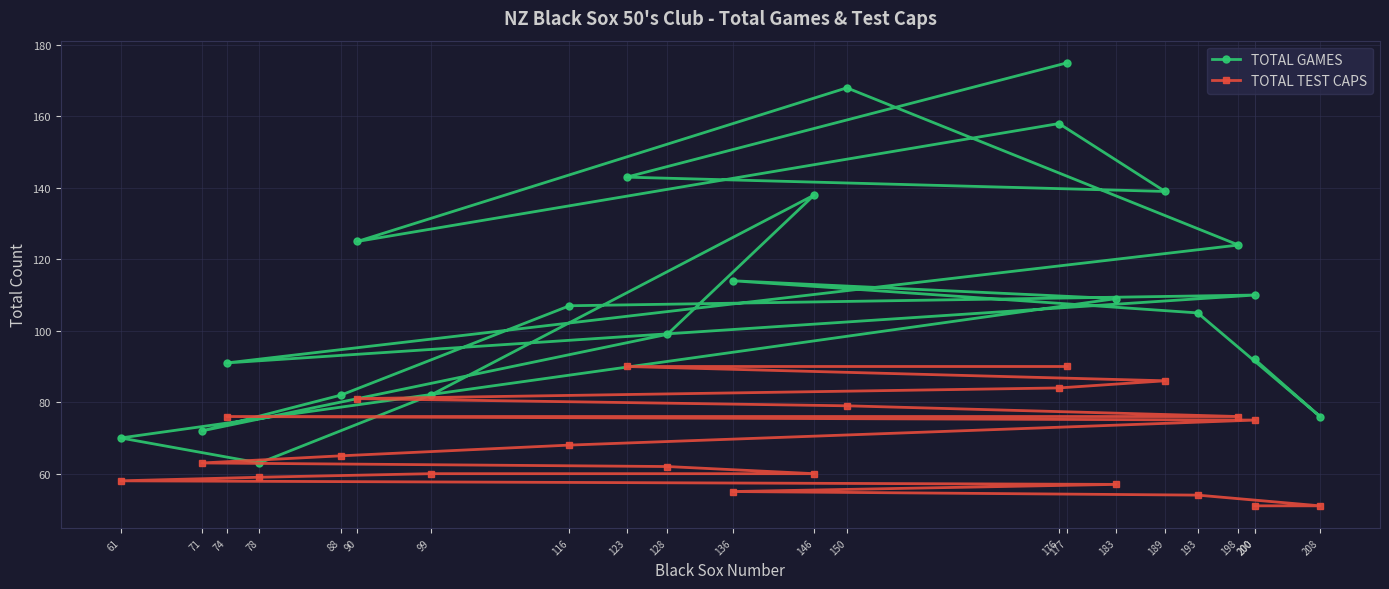

Which has a higher value, 123 or 193?

123